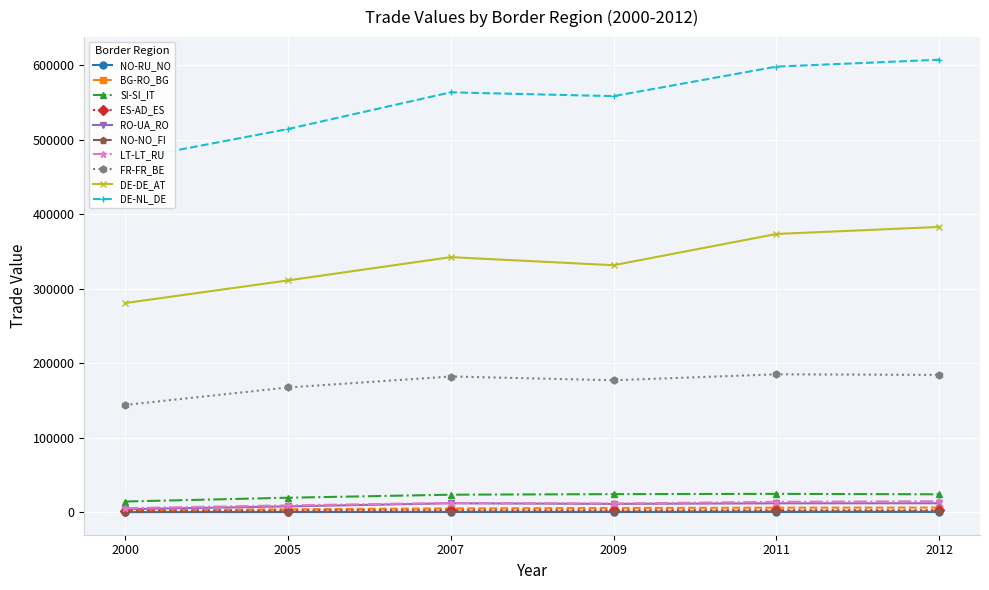

What is the value of the 2005 point at the 9th from the left?

311361.5